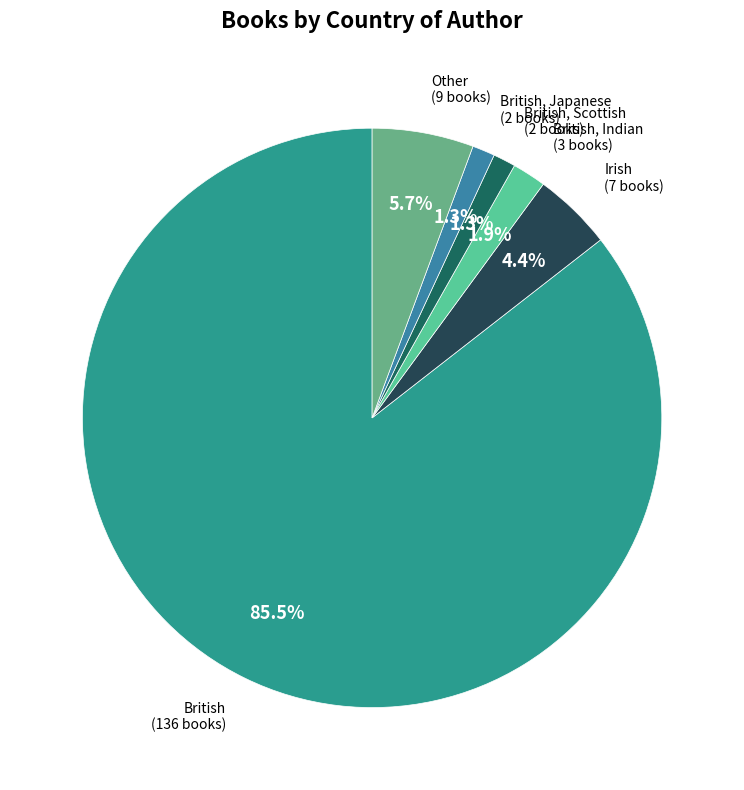

What is the majority slice?

British